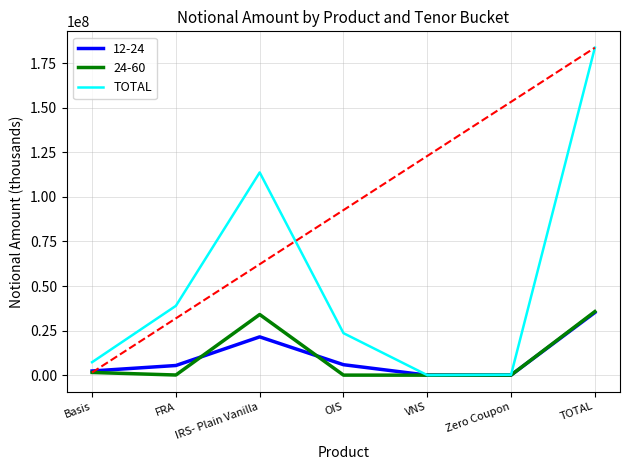

What is the difference between the highest and lowest values at TOTAL?

148504413